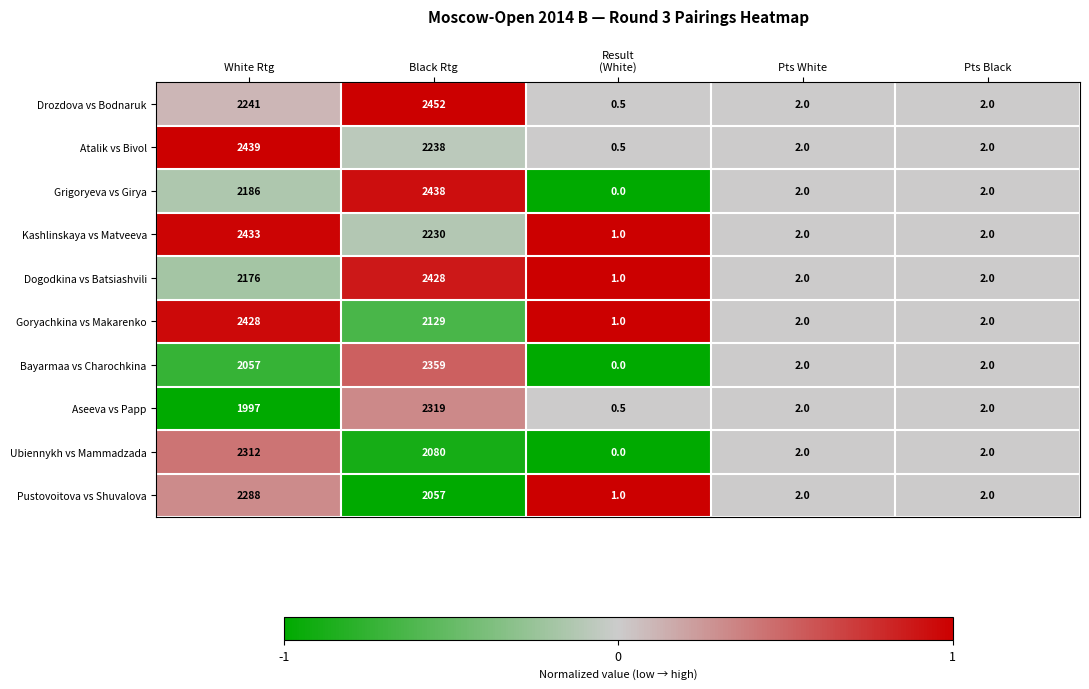

True or false: Atalik vs Bivol has a value of 2238.0 at Black Rtg.

True